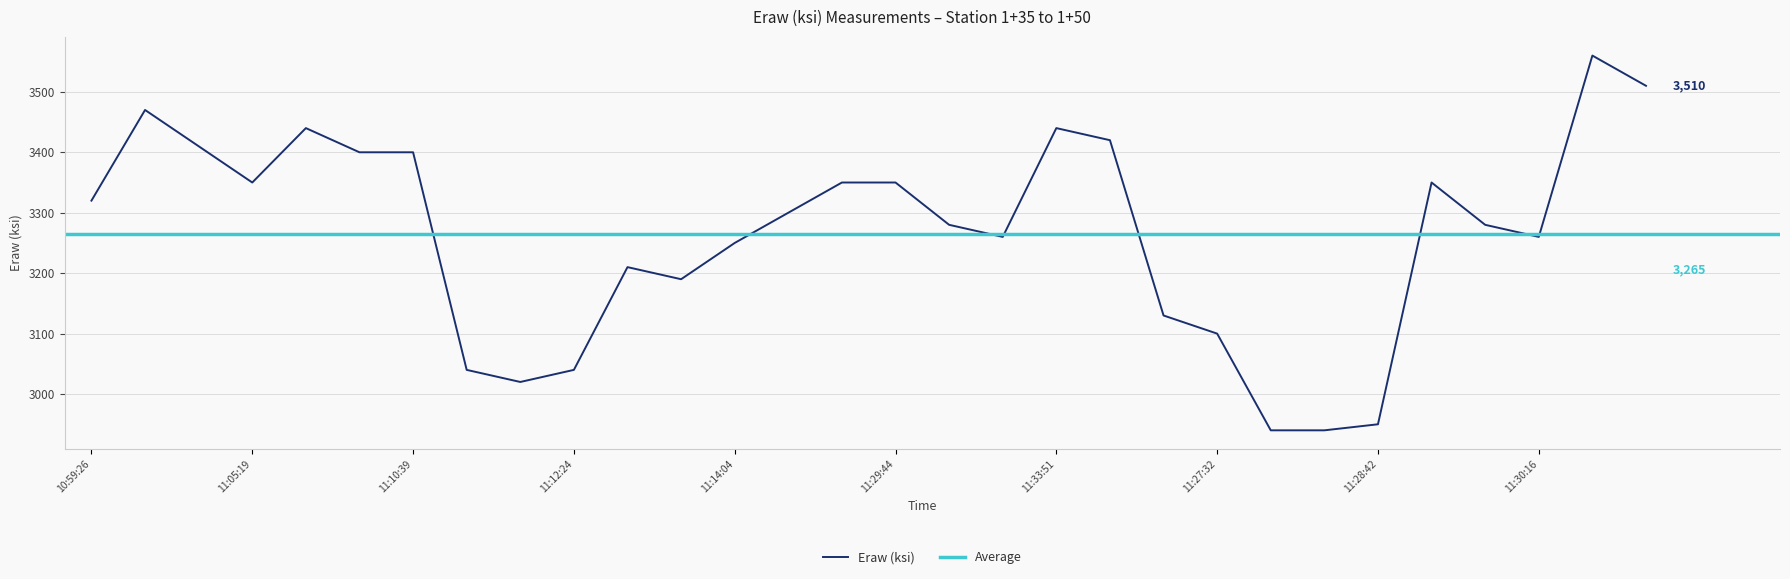

What is the label of the 14th point from the left?

11:18:40